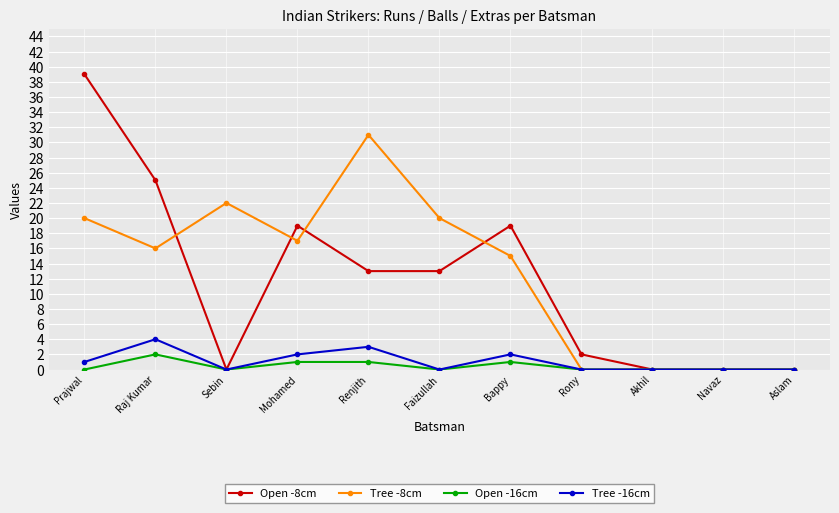

Between Sebin and Akhil, which series saw the biggest shift?

Tree -8cm